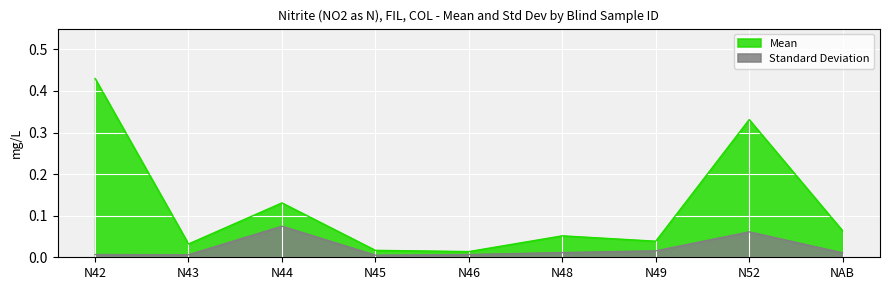

Count the number of categories in the chart.

9